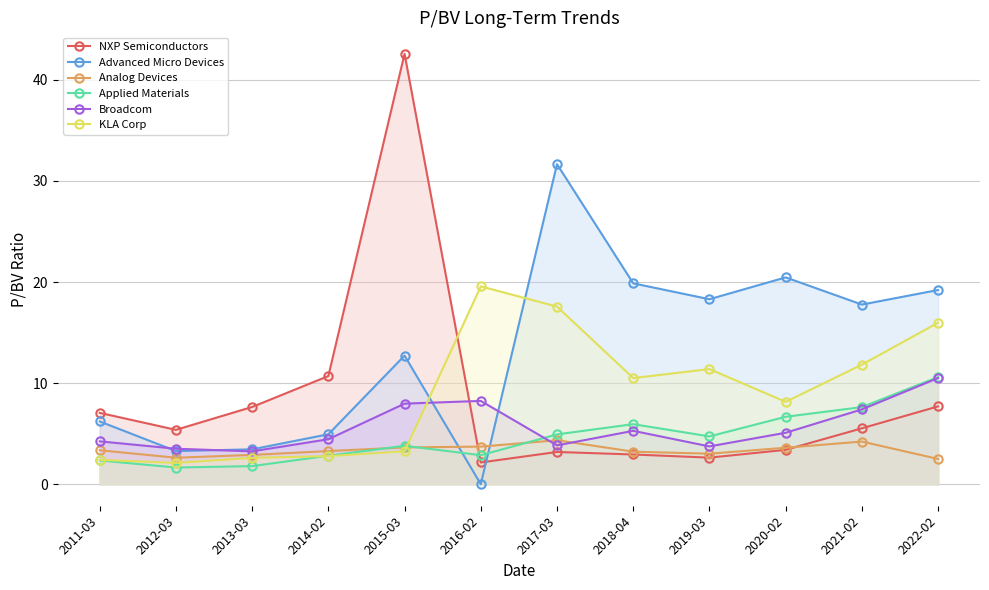

What is the label of the 4th point from the right?

2019-03